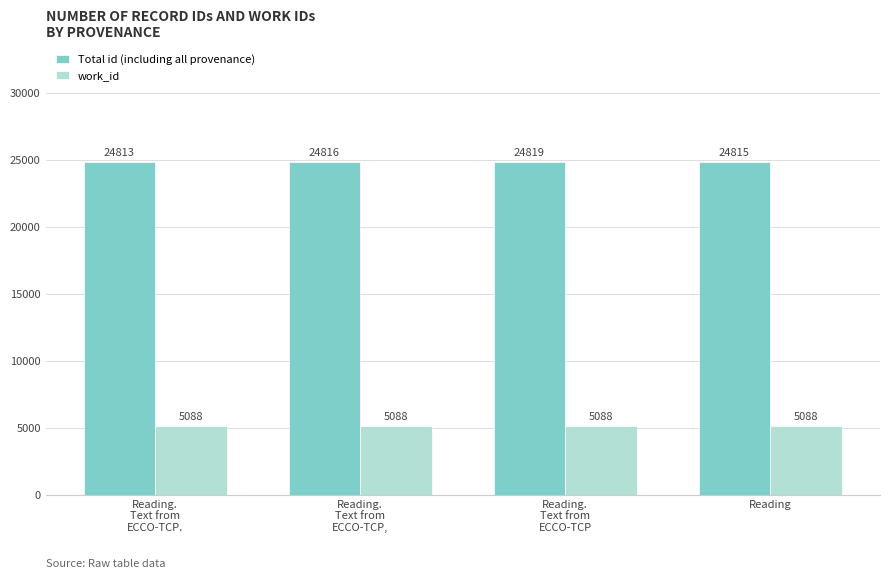

Reading right to left, transcribe all the data shown in this chart.

Total id (including all provenance): Reading=24815	Reading.
Text from
ECCO-TCP=24819	Reading.
Text from
ECCO-TCP,=24816	Reading.
Text from
ECCO-TCP.=24813
work_id: Reading=5088	Reading.
Text from
ECCO-TCP=5088	Reading.
Text from
ECCO-TCP,=5088	Reading.
Text from
ECCO-TCP.=5088